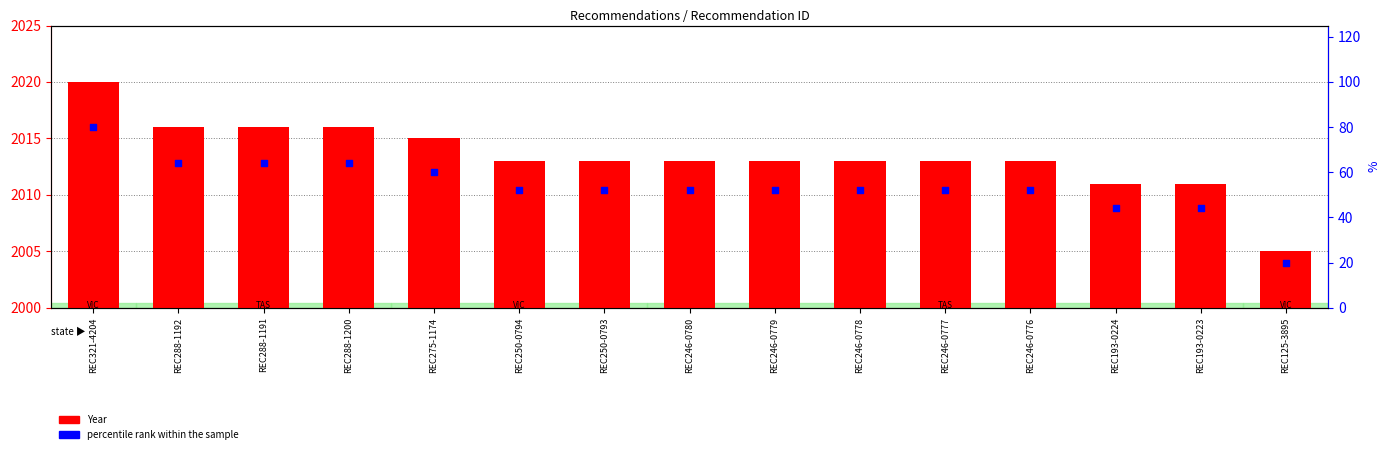

Which series has the largest total across all categories?

Year